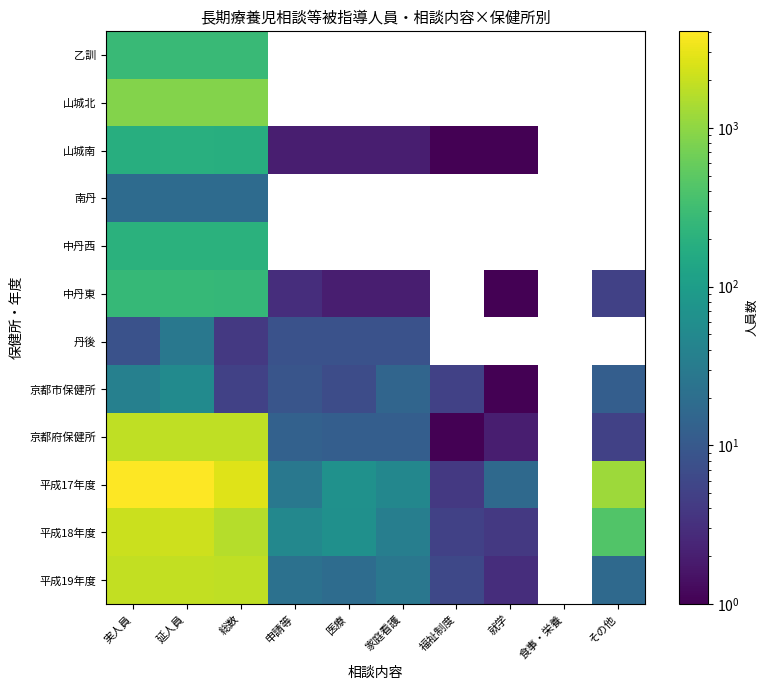

What value does the 山城北 series have at 実人員?

870.0